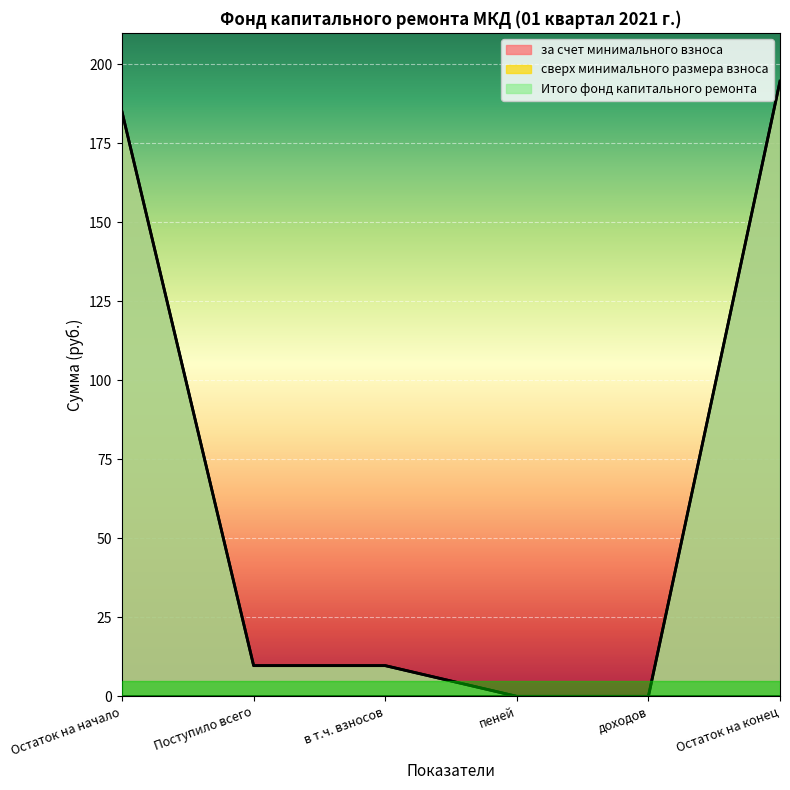

What is the difference between the maximum and minimum values in the за счет минимального взноса series?

194.7